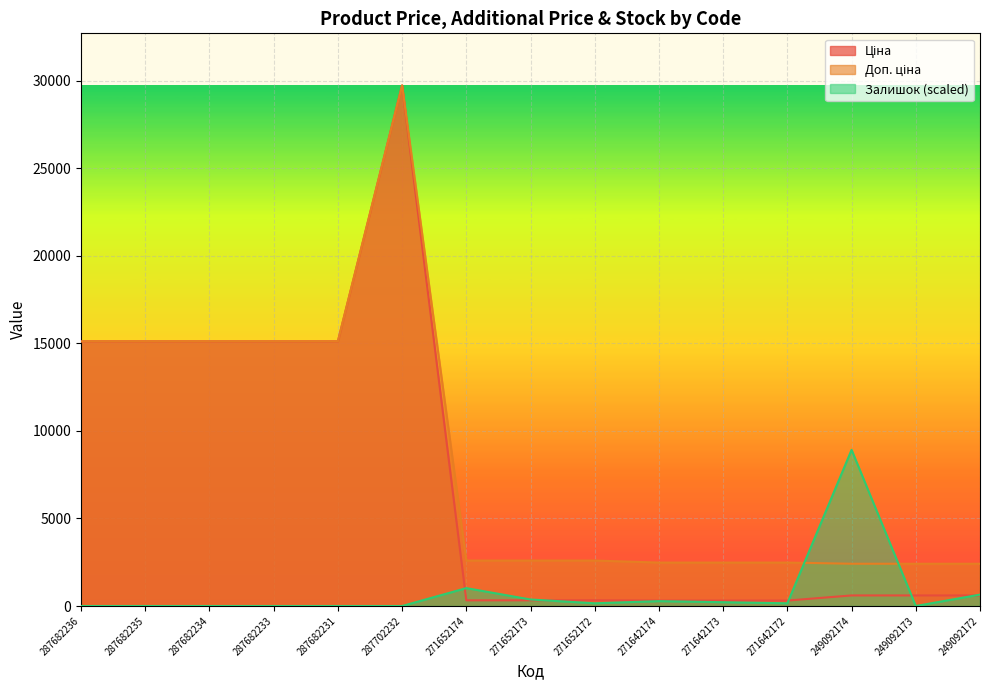

In Доп. ціна, how many points are higher than both neighbors (excluding endpoints)?

1